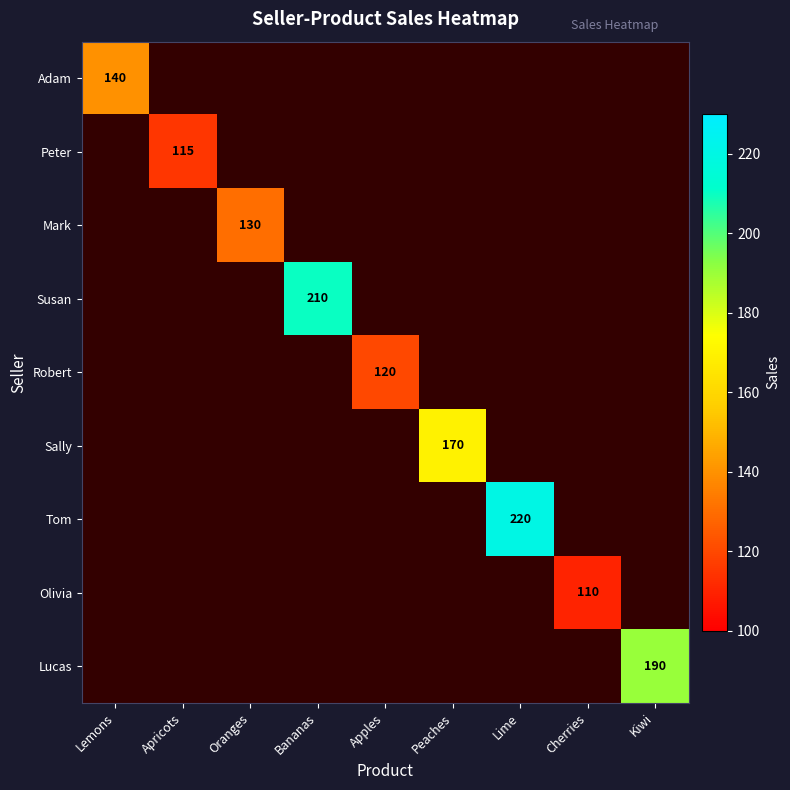

The Robert series shows 120 at Apples. True or false?

True